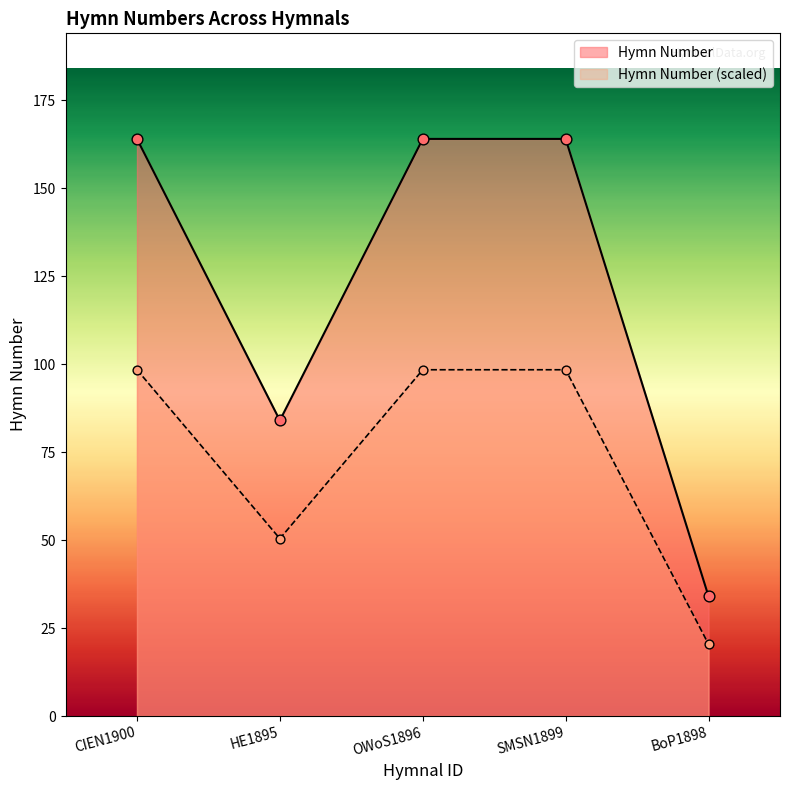

Which has a higher value, CIEN1900 or SMSN1899?

CIEN1900